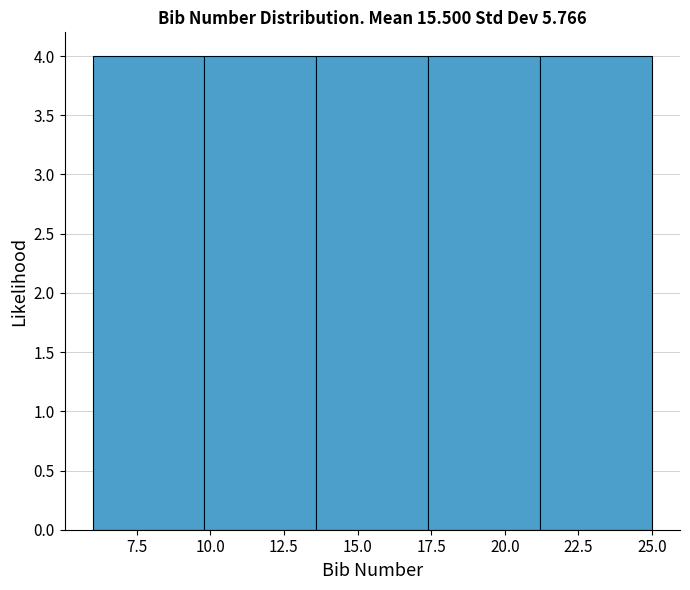

Reading left to right, list every bar in this chart as the range it spans on the x-axis followed by its height. Neither the bar edges nor the heights are printed on the chart, so give them approximately, as read against the axes.

6.0 to 9.8: 4
9.8 to 13.6: 4
13.6 to 17.4: 4
17.4 to 21.2: 4
21.2 to 25.0: 4